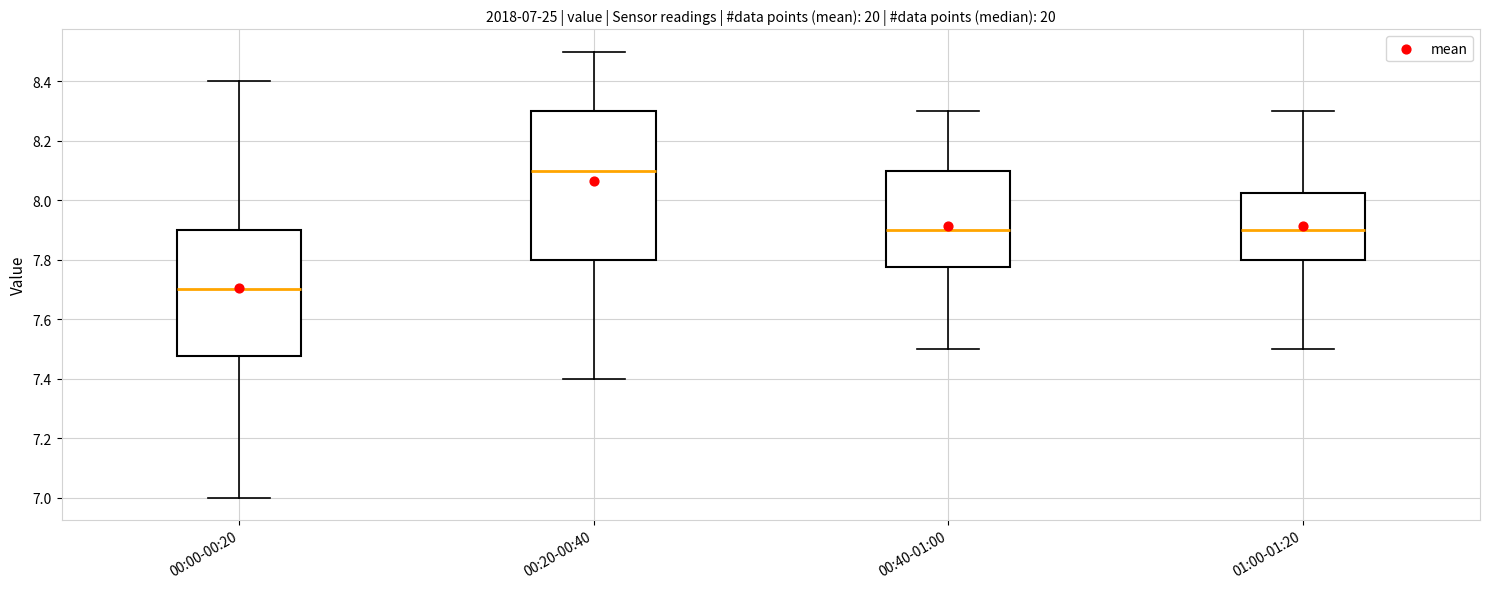

Which box has the highest median line?

00:20-00:40